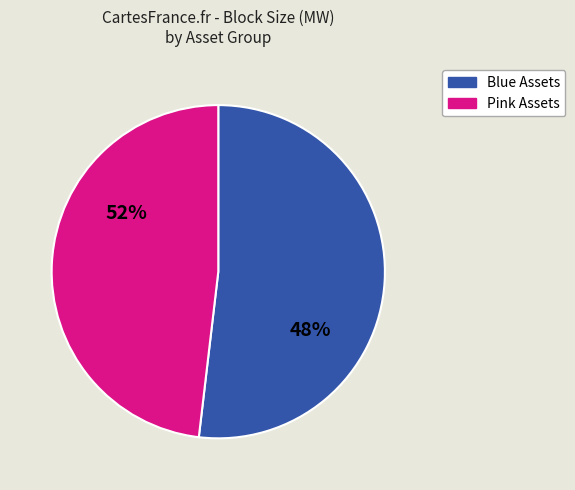

The WRW1 slice represents 11% of the pie. True or false?

False